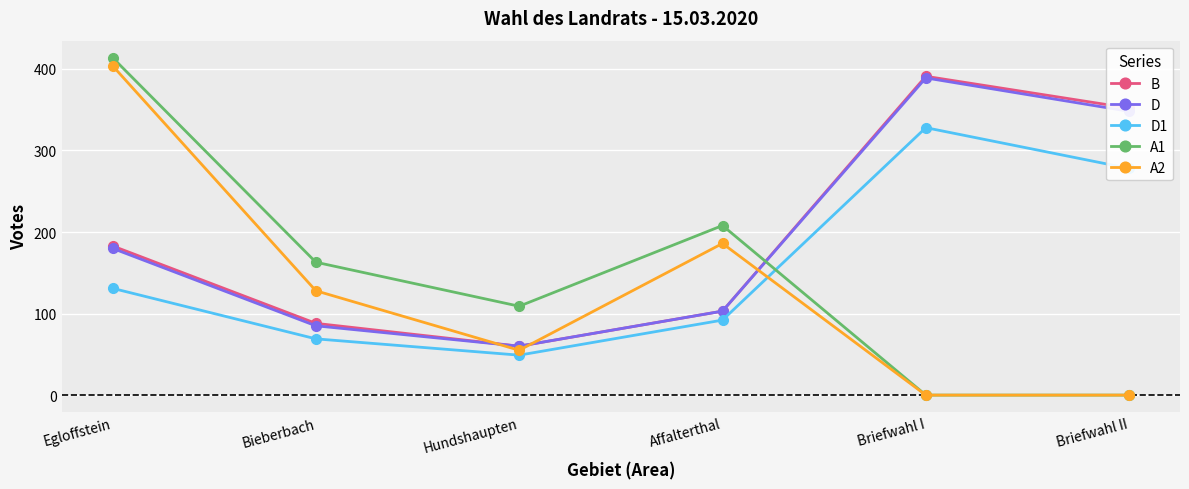

Between Egloffstein and Briefwahl II, which series saw the biggest shift?

A1